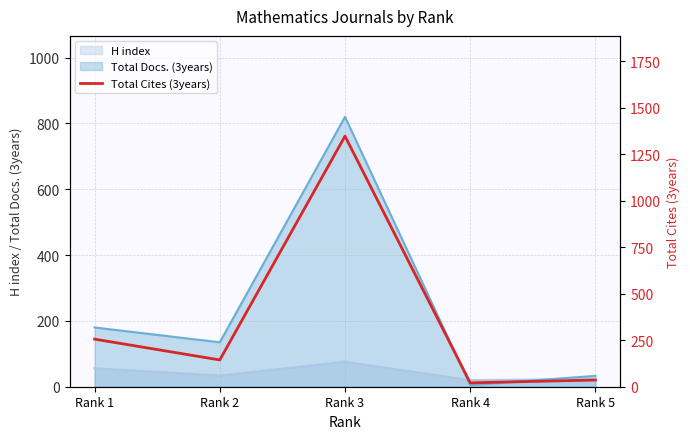

At which category does the data reach its first local valley?

Rank 2